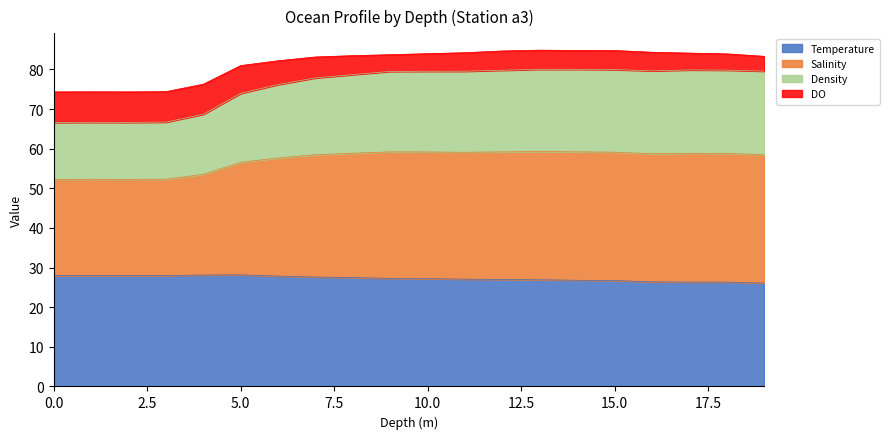

Where is the first local minimum for Temperature?

2